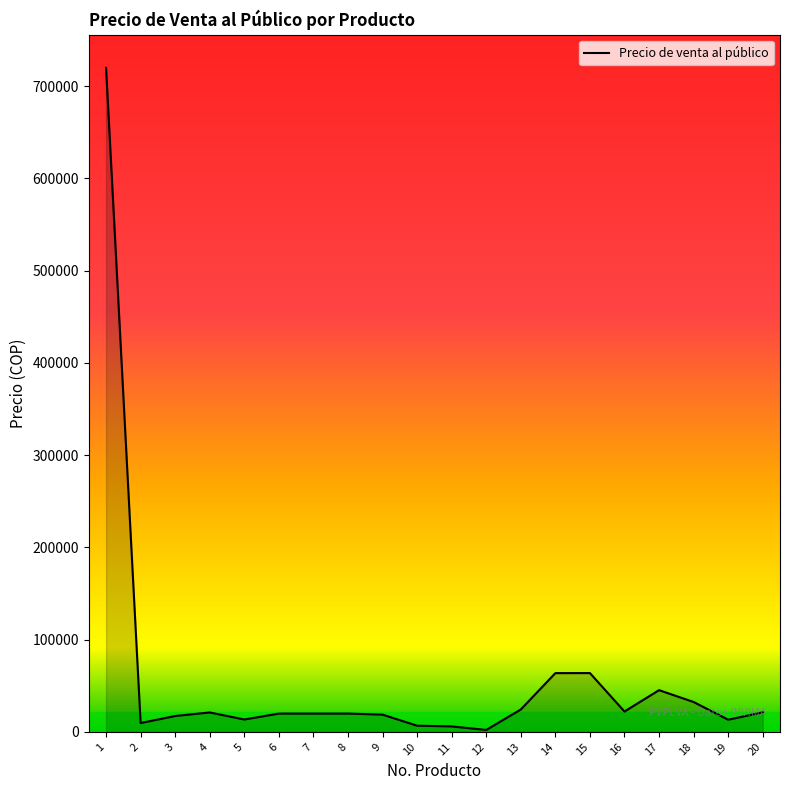

Which has a higher value, 2 or 8?

8